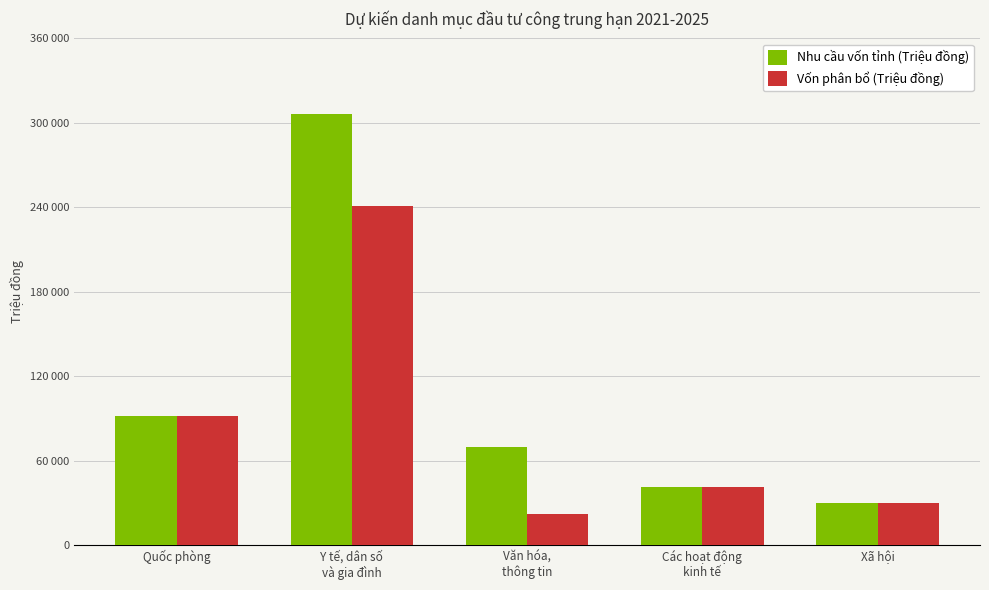

What are all the series names shown in the legend?

Nhu cầu vốn tỉnh (Triệu đồng), Vốn phân bổ (Triệu đồng)